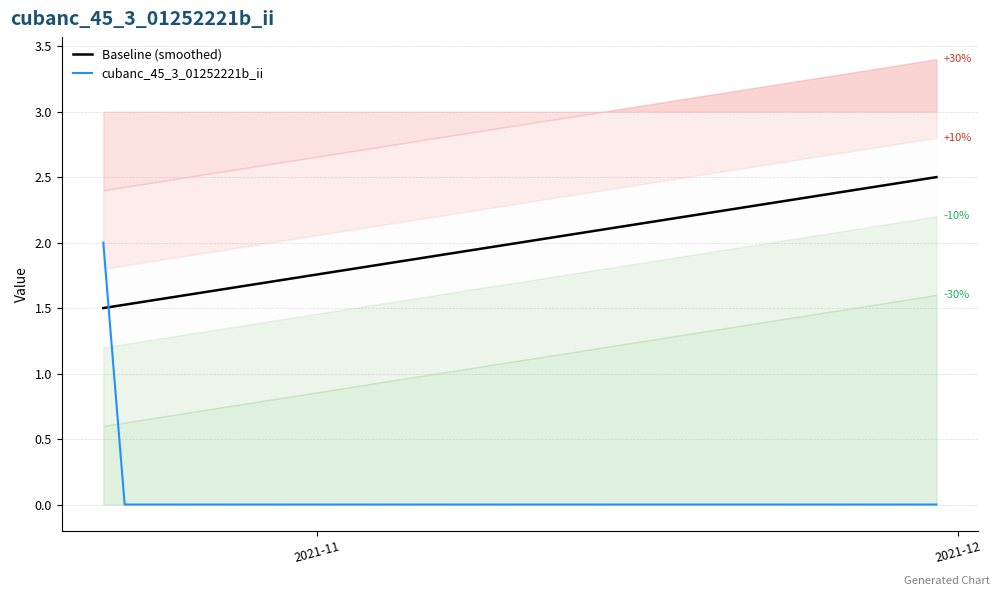

How many times do cubanc_45_3_01252221b_ii and Baseline (smoothed) cross each other?

1